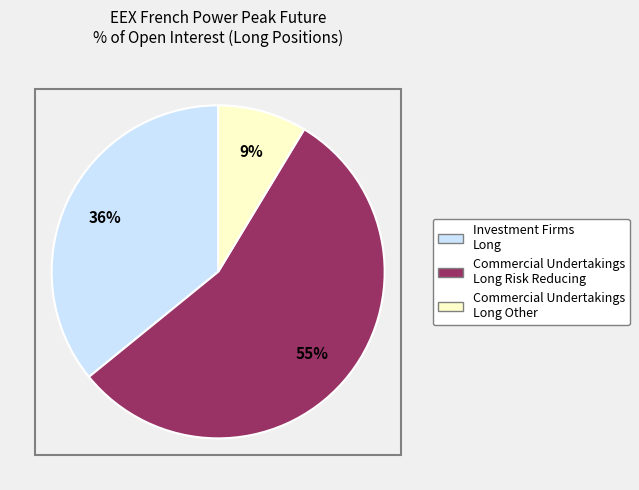

Is there a majority slice in this chart?

Yes